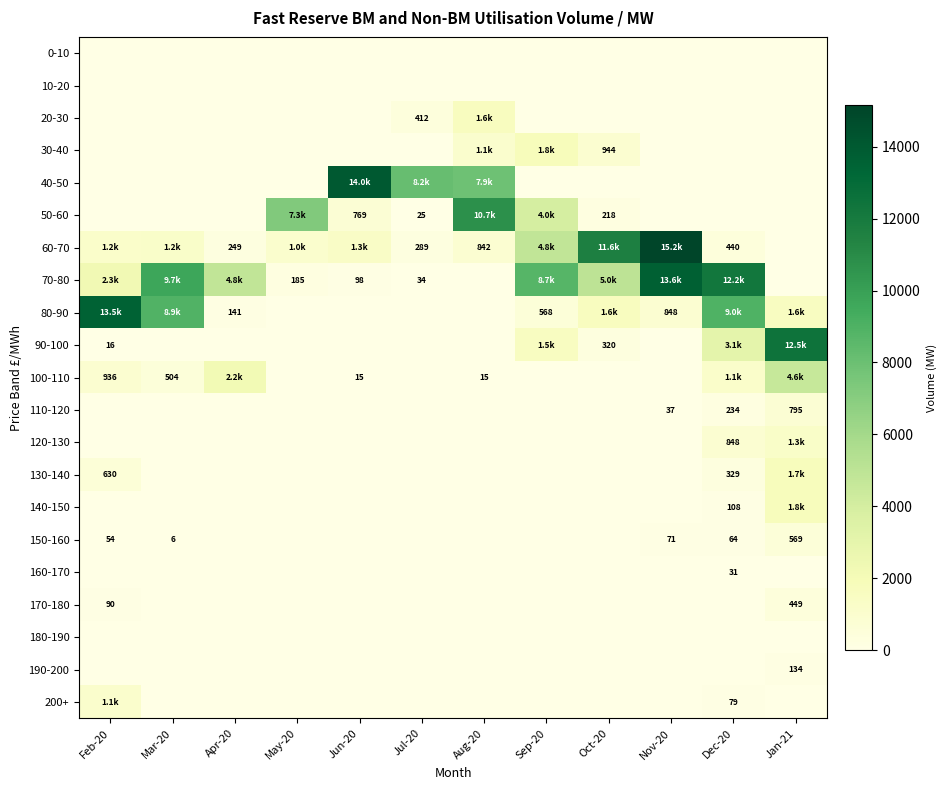

What is the sum of the 30-40 values at Sep-20 and Jul-20?

1786.2